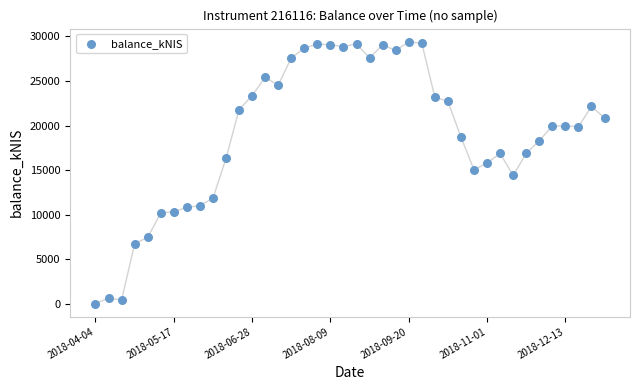

What is the range of Y values (max minus min)?

29340.5